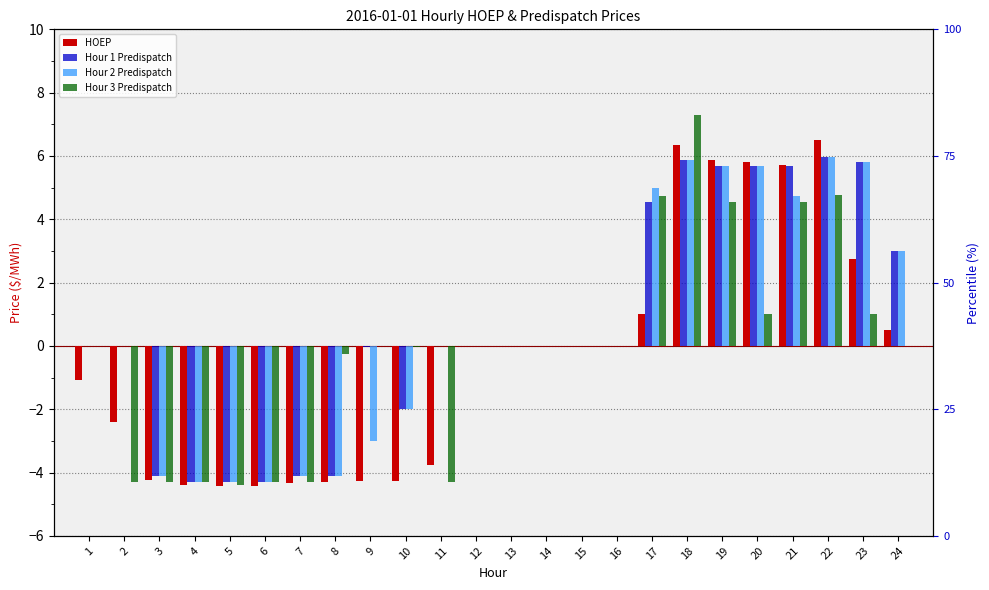

What is the highest value of the Hour 2 Predispatch series?

6.0